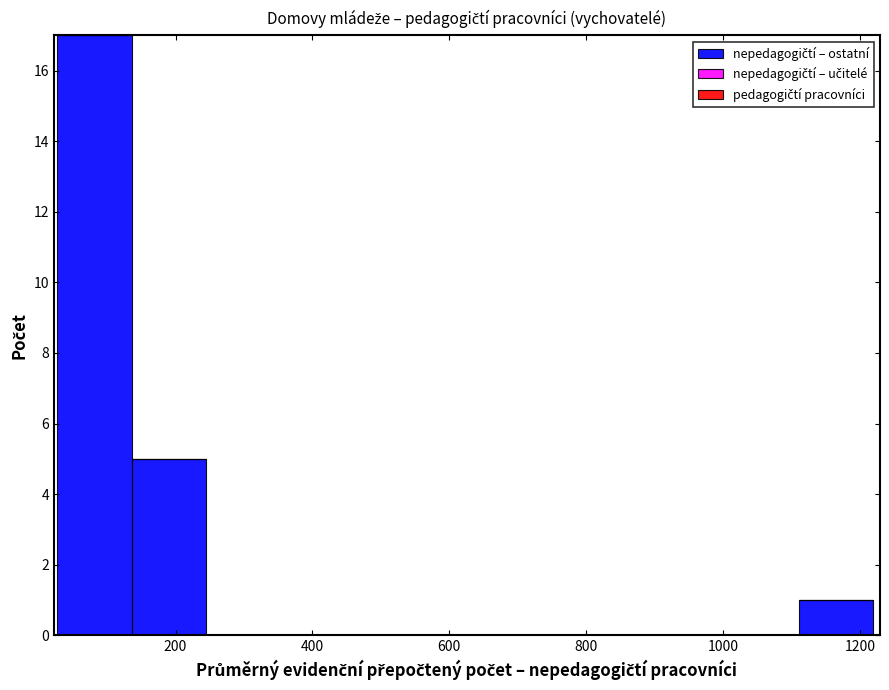

Reading left to right, list every bar in this chart as the range it spans on the x-axis followed by its height. Neither the bar edges nor the heights are printed on the chart, so give them approximately, as read against the axes.

20 to 140: 17
140 to 240: 5
240 to 360: 0
360 to 460: 0
460 to 560: 0
560 to 680: 0
680 to 780: 0
780 to 900: 0
900 to 1000: 0
1000 to 1120: 0
1120 to 1220: 1